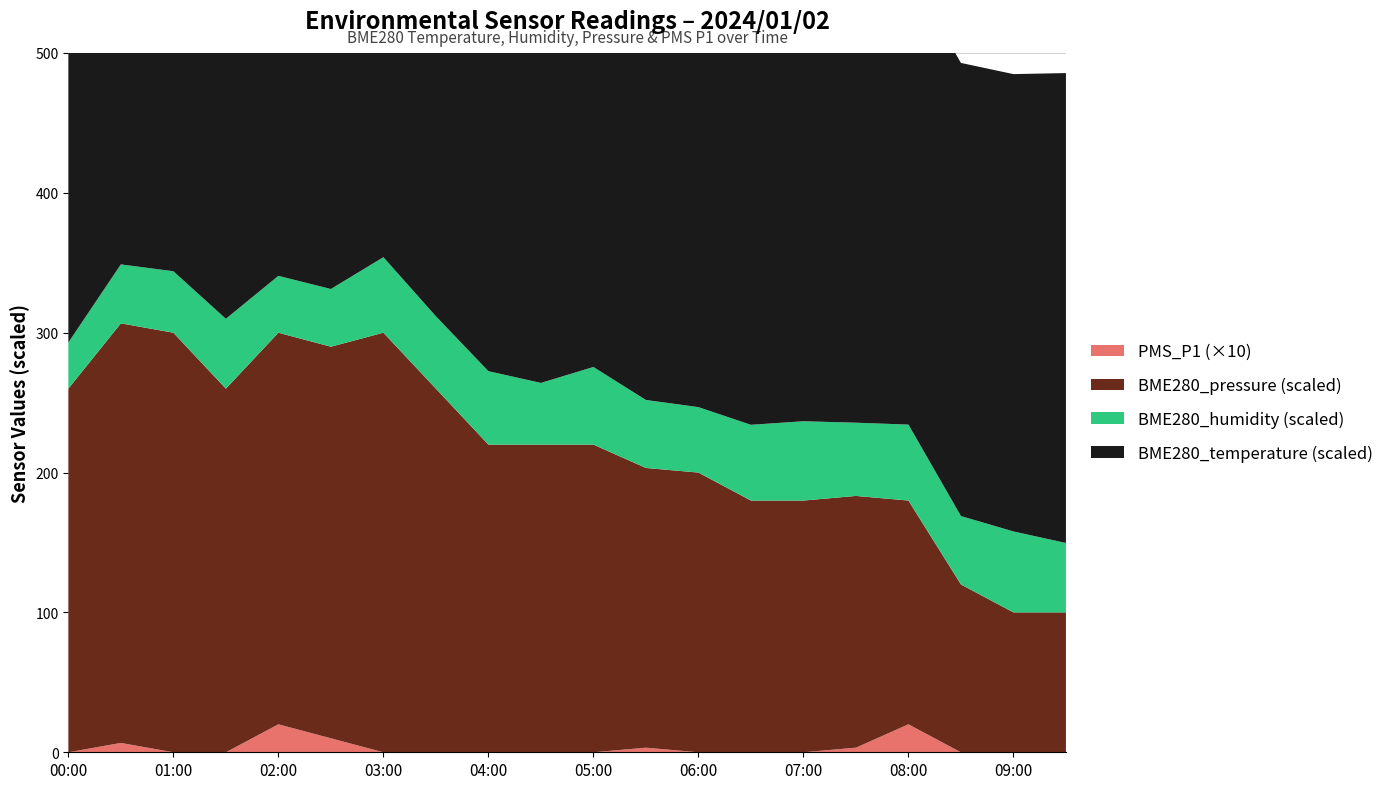

Reading right to left, extract all data points from this chart.

BME280_temperature: 09:30=11.1	09:00=11.1	08:30=11.1	08:00=11.1	07:30=11.1	07:00=11.0	06:30=11.0	06:00=11.0	05:30=11.0	05:00=11.0	04:30=11.0	04:00=10.9	03:30=11.0	03:00=11.0	02:30=10.9	02:00=10.9	01:30=10.9	01:00=10.9	00:30=10.9	00:00=10.8
BME280_humidity: 09:30=98.3	09:00=98.9	08:30=98.3	08:00=98.6	07:30=98.5	07:00=98.8	06:30=98.6	06:00=98.1	05:30=98.2	05:00=98.7	04:30=97.9	04:00=98.5	03:30=98.5	03:00=98.6	02:30=97.8	02:00=97.7	01:30=98.3	01:00=97.9	00:30=97.8	00:00=97.2
PMS_P1: 09:30=0.0	09:00=0.0	08:30=0.0	08:00=2.0	07:30=0.3	07:00=0.0	06:30=0.0	06:00=0.0	05:30=0.3	05:00=0.0	04:30=0.0	04:00=0.0	03:30=0.0	03:00=0.0	02:30=1.0	02:00=2.0	01:30=0.0	01:00=0.0	00:30=0.7	00:00=0.0
BME280_pressure_kPa: 09:30=99.8	09:00=99.8	08:30=99.9	08:00=99.9	07:30=99.9	07:00=99.9	06:30=99.9	06:00=99.9	05:30=99.9	05:00=99.9	04:30=99.9	04:00=99.9	03:30=99.9	03:00=100.0	02:30=99.9	02:00=99.9	01:30=99.9	01:00=100.0	00:30=100.0	00:00=99.9